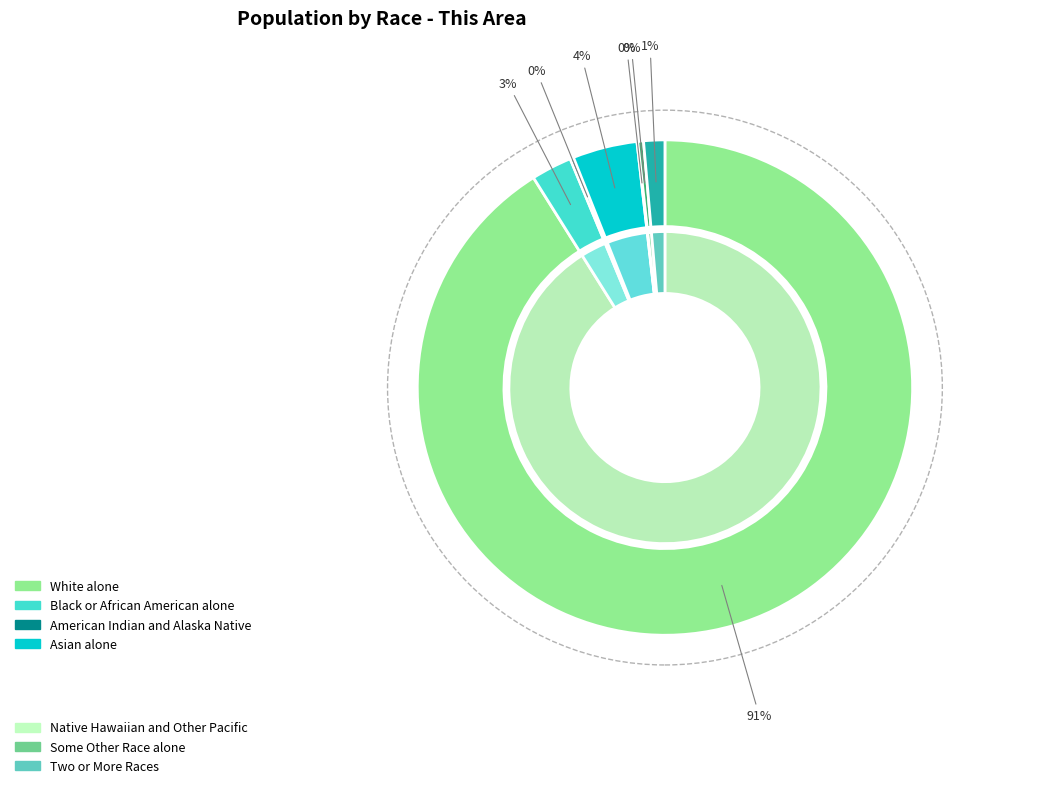

Between Black or African American alone and Some Other Race alone, which is larger?

Black or African American alone